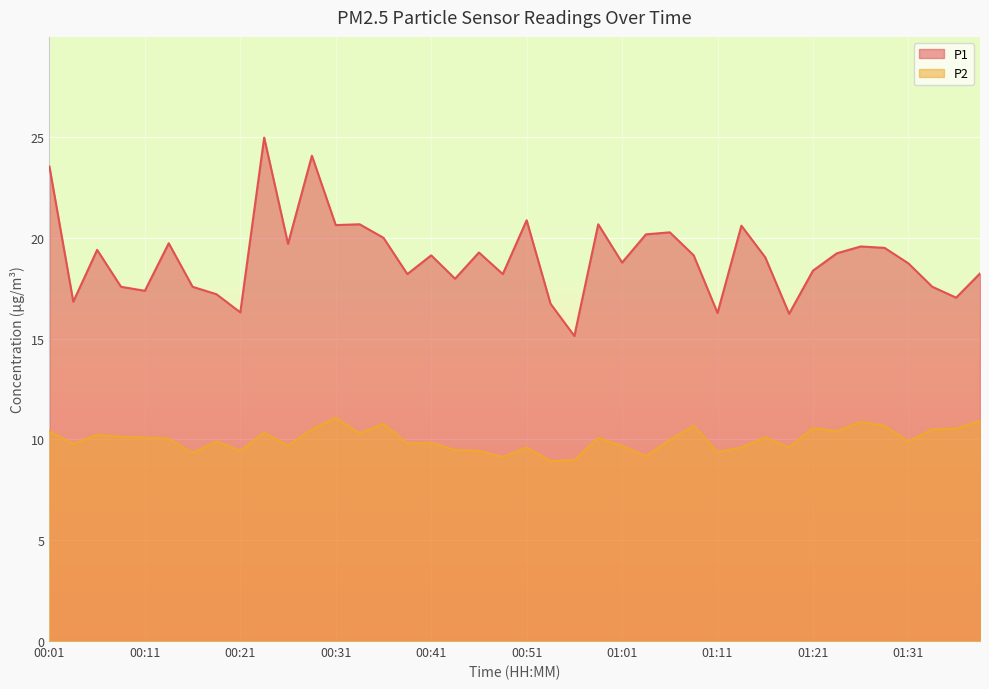

At which category does P2 reach its first local peak?

00:06